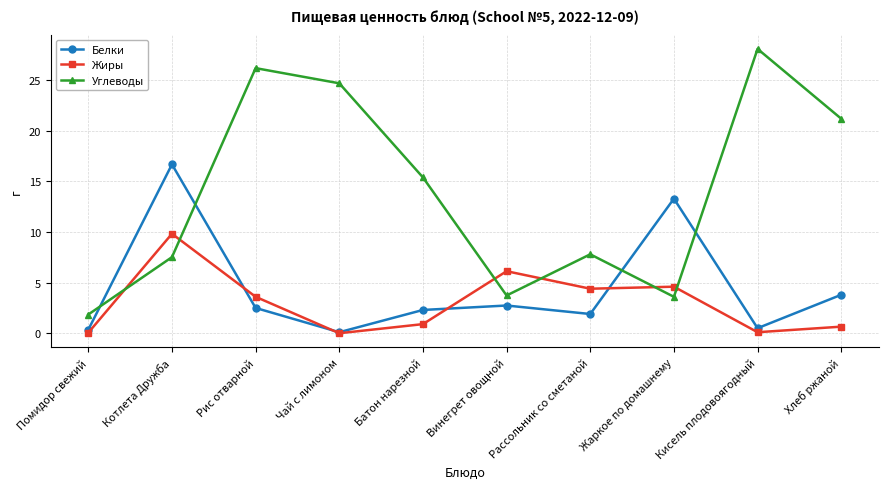

Which category has the highest value across all series?

Кисель плодовоягодный